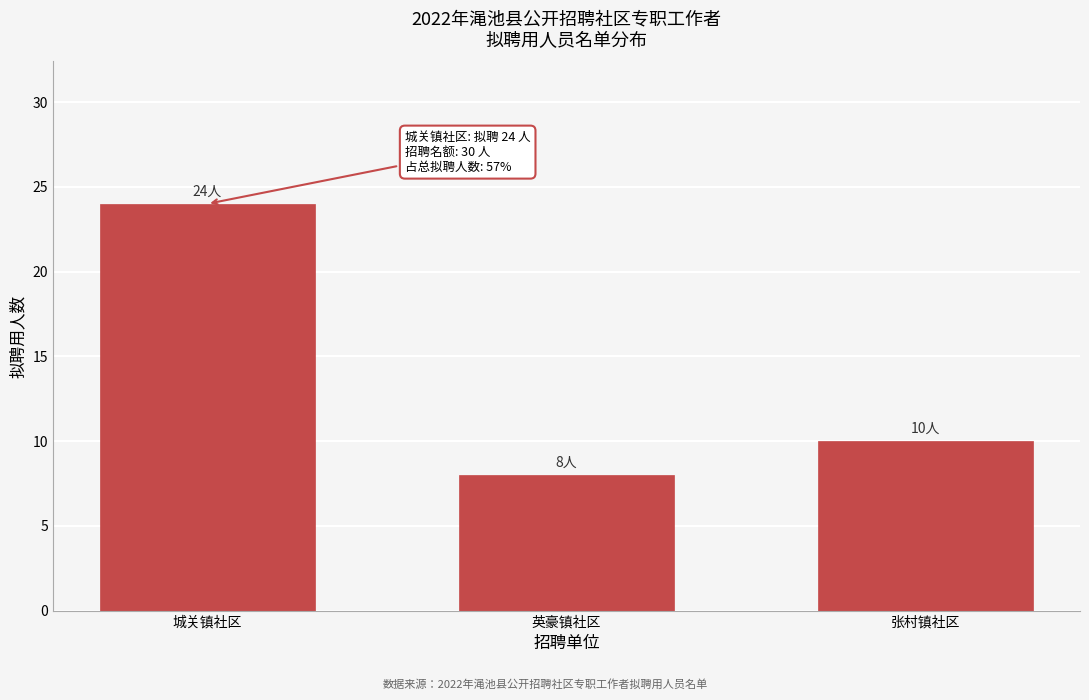

Reading left to right, list all the values displayed in this chart.

24	8	10